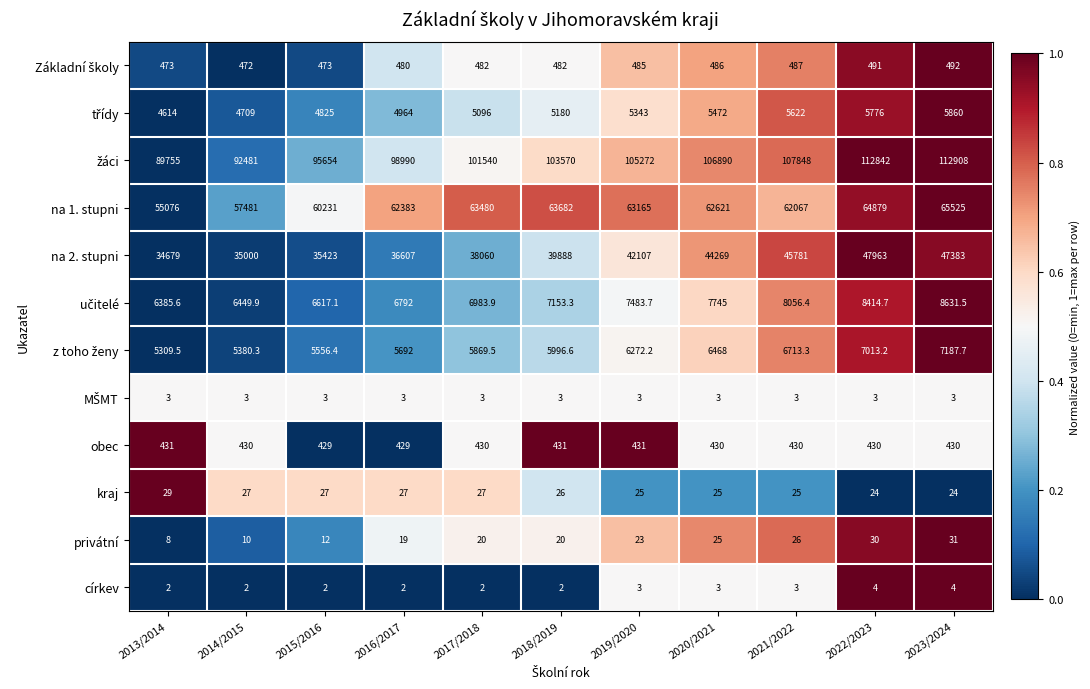

What is the difference between the maximum and minimum values in the na 1. stupni series?

10449.0